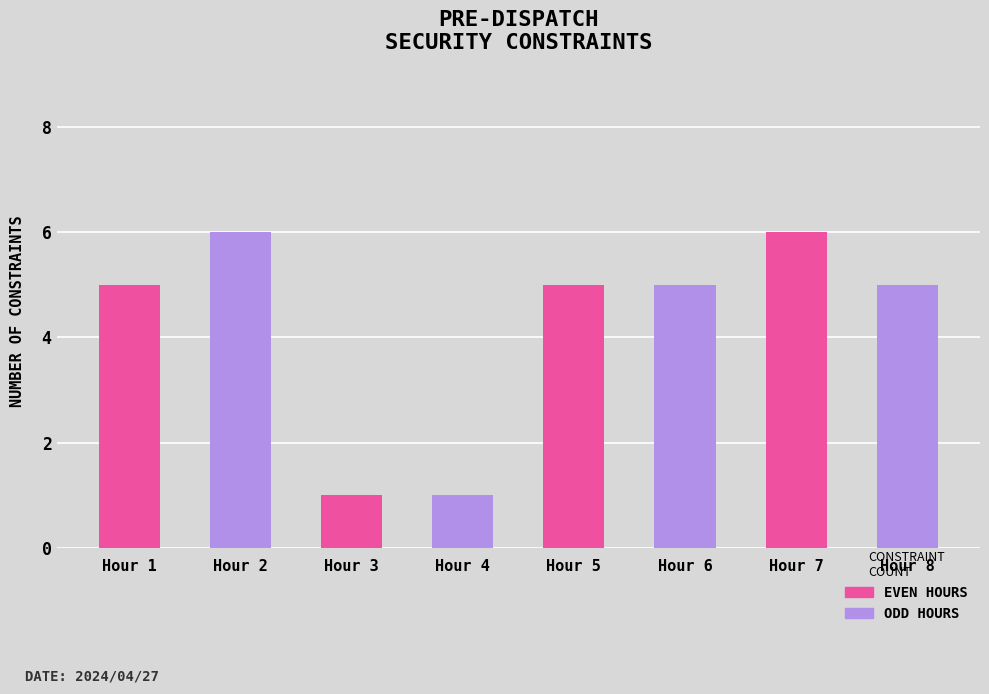

The value at Hour 4 is 1. True or false?

True